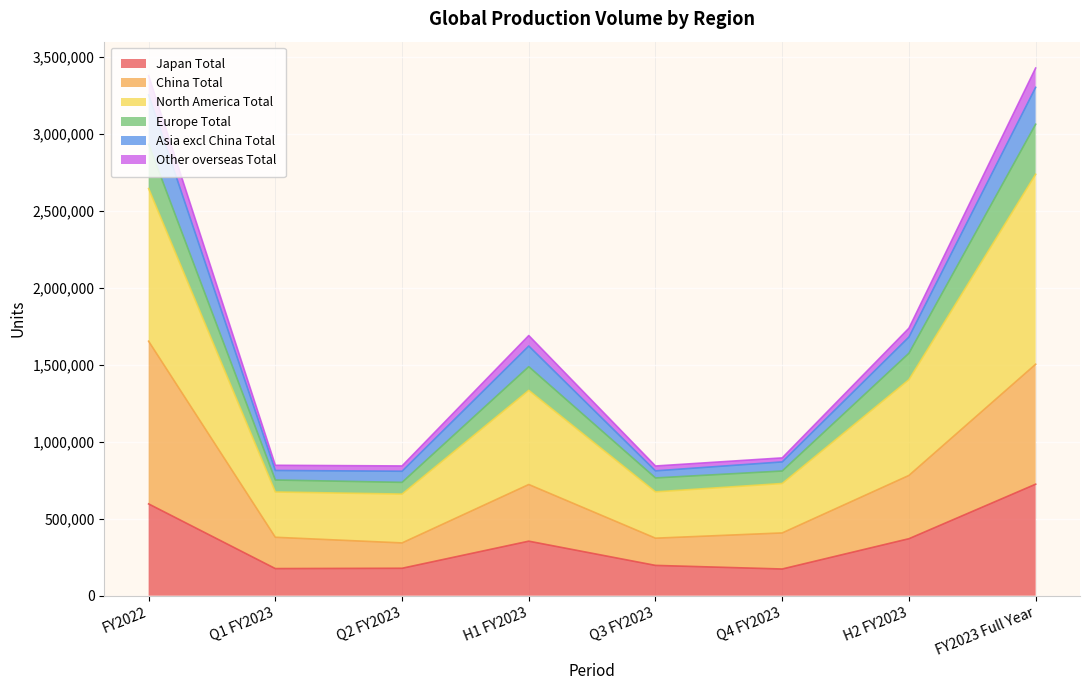

What is the highest value of the Japan Total series?

724838